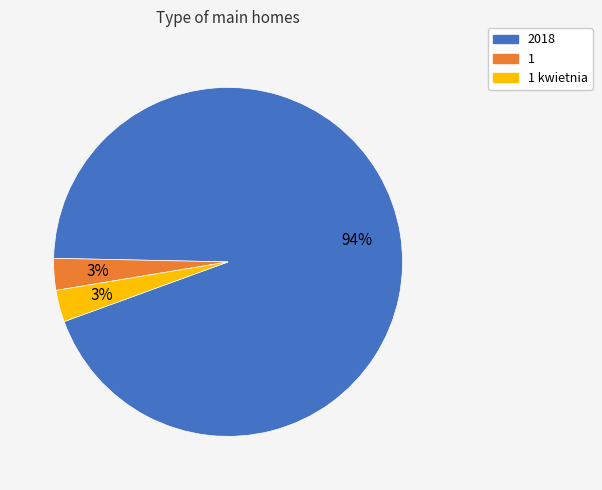

How many segments does this pie chart have?

3